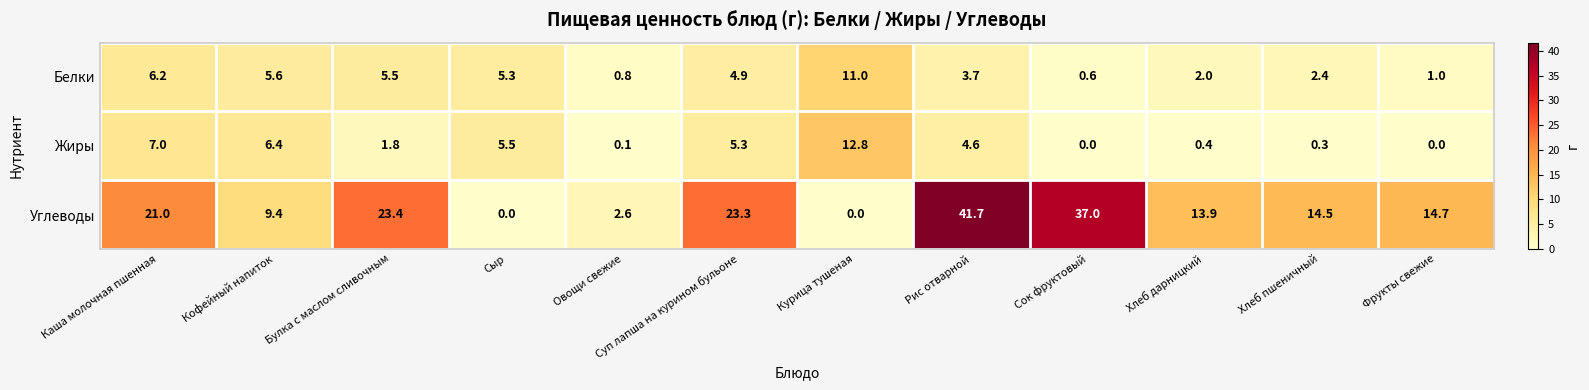

Where is Жиры nearest to the value 6?

Кофейный напиток